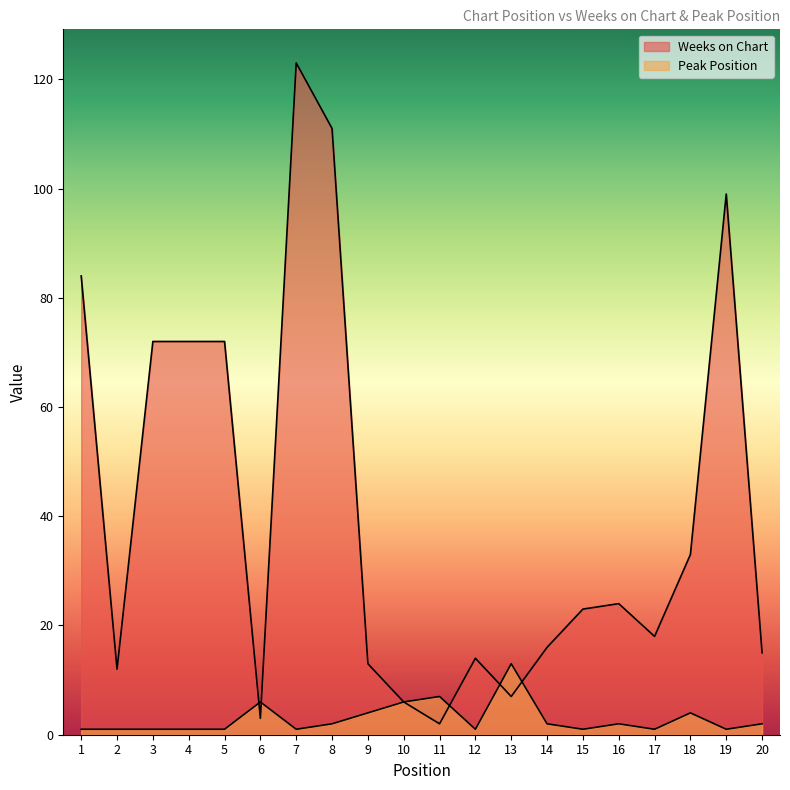

What is the value of the Weeks on Chart point at the 13th from the left?

7